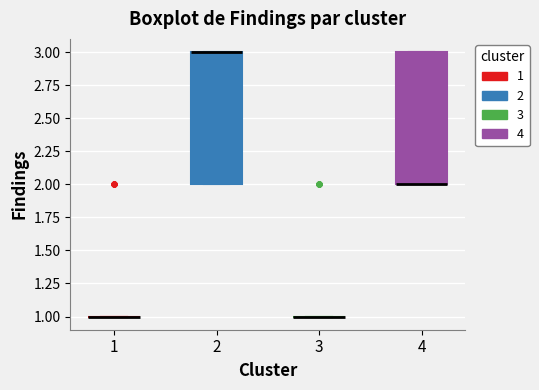

Reading left to right, read every box against the y-axis: the position of its median line, the range the box covers, and the ends of its whiskers. The values are not printed on the chart, so give them approximately, as read against the axis.

1: box collapsed to a line at 1, whiskers 1 to 1
2: median 3 (drawn on the box's upper edge), box 2 to 3, whiskers 2 to 3
3: box collapsed to a line at 1, whiskers 1 to 1
4: median 2 (drawn on the box's lower edge), box 2 to 3, whiskers 2 to 3